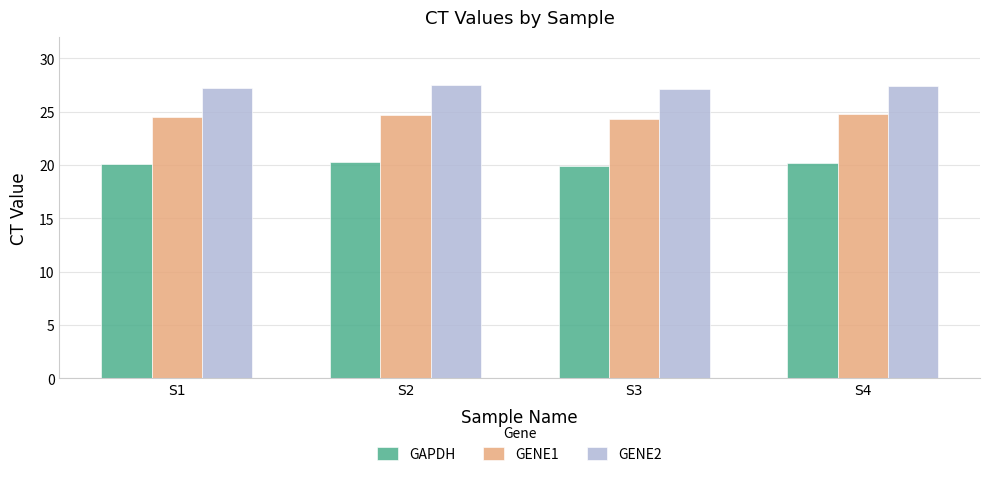

What is the difference between the highest and lowest values at S2?

7.2